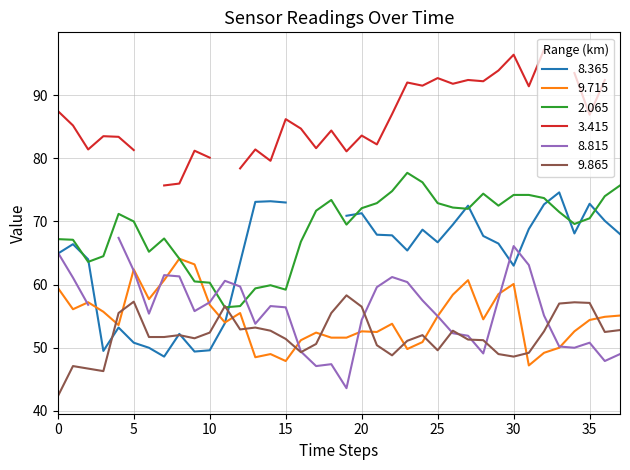

What is the lowest value of the 9.715 series?

47.2